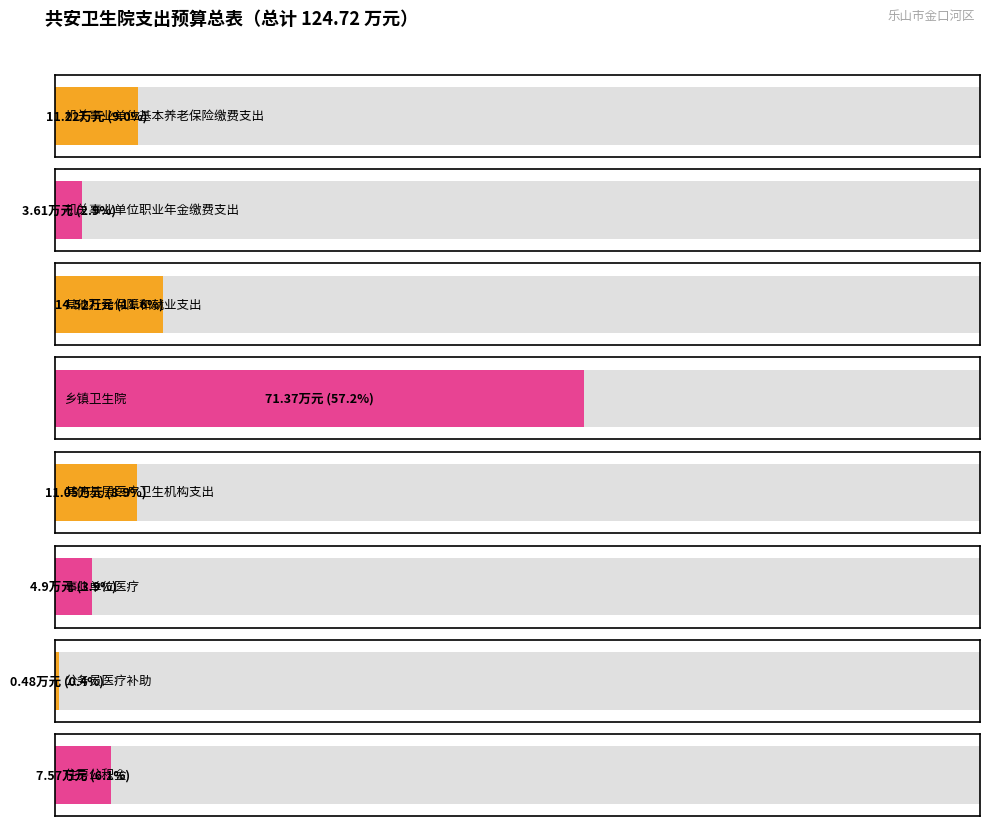

Between 其他社会保障和就业支出 and 其他基层医疗卫生机构支出, which is larger?

其他社会保障和就业支出